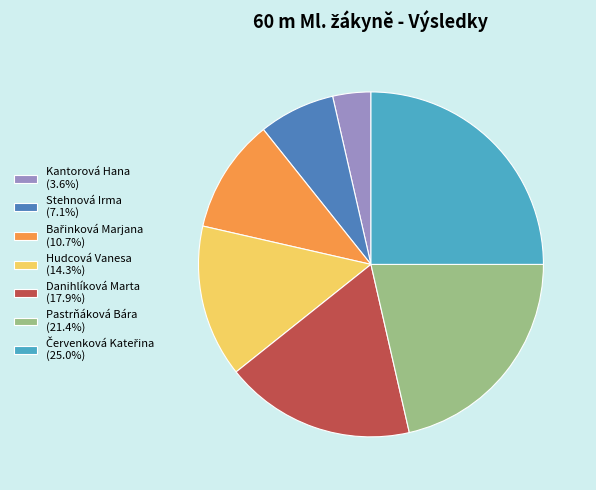

Approximately how many times larger is the value at Hudcová Vanesa (14.3%) compared to Kantorová Hana (3.6%)?

4.0